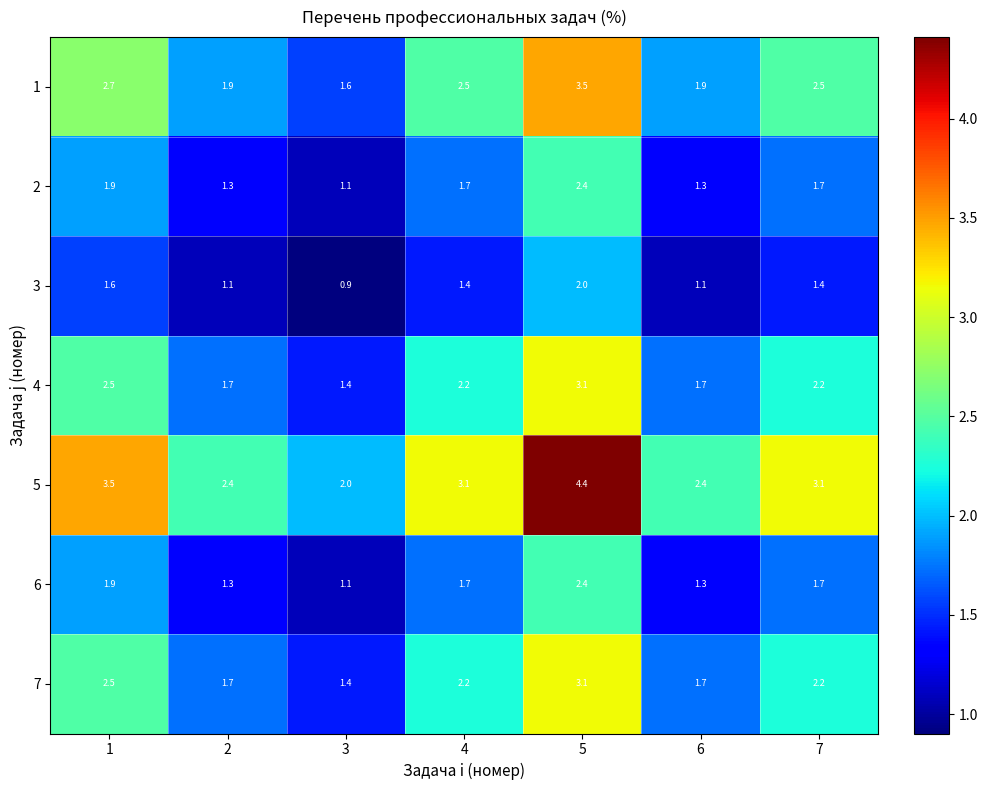

What value does the 2 series have at 2?

1.3